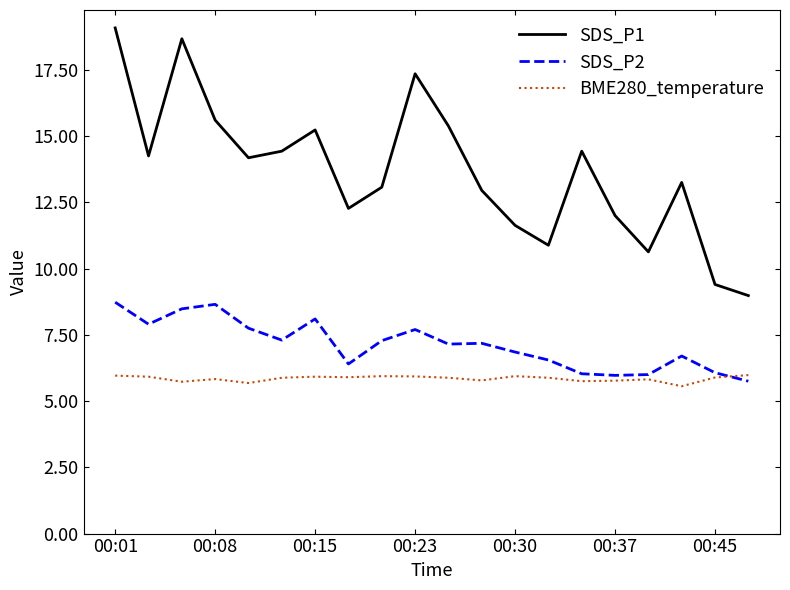

In SDS_P1, how many points are higher than both neighbors (excluding endpoints)?

5